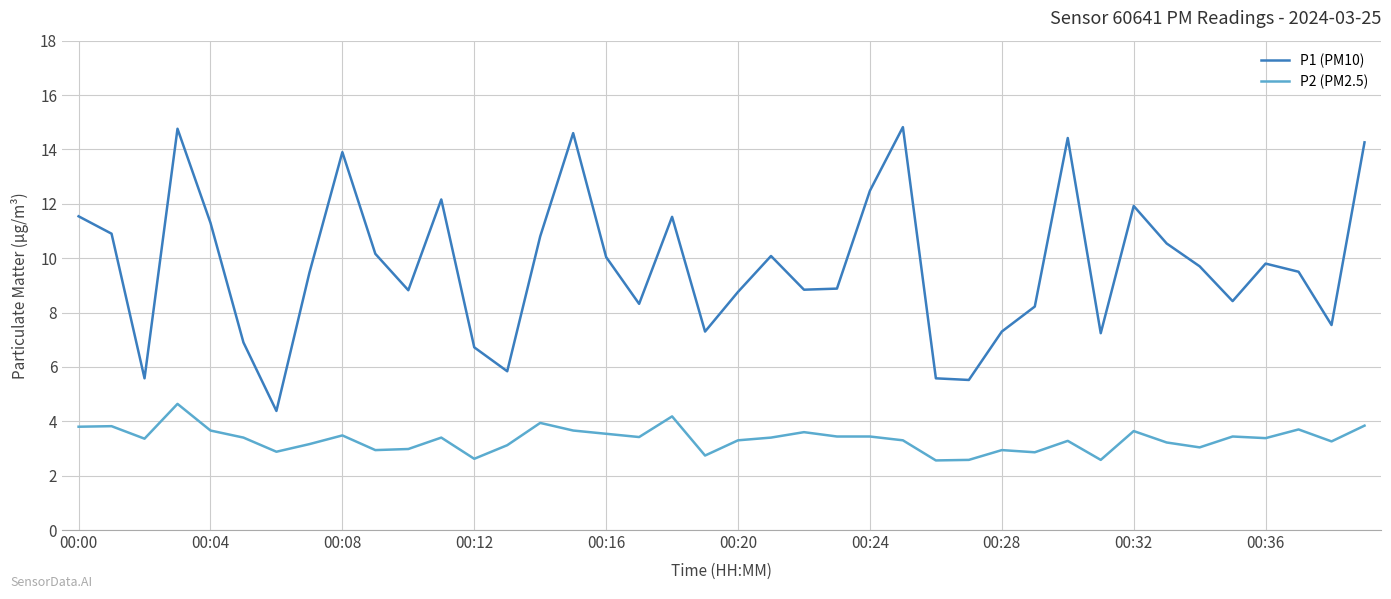

True or false: P2 (PM2.5) and P1 (PM10) cross at least once.

False